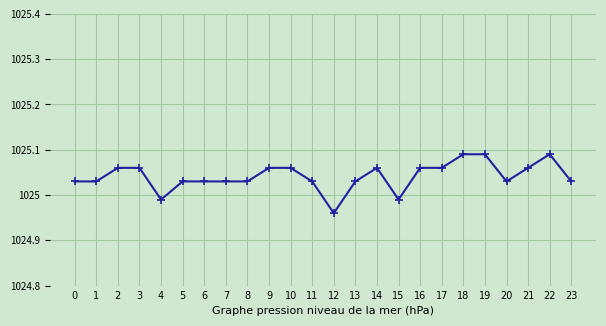

The chart shows a value of 1503.6 at 17. True or false?

False